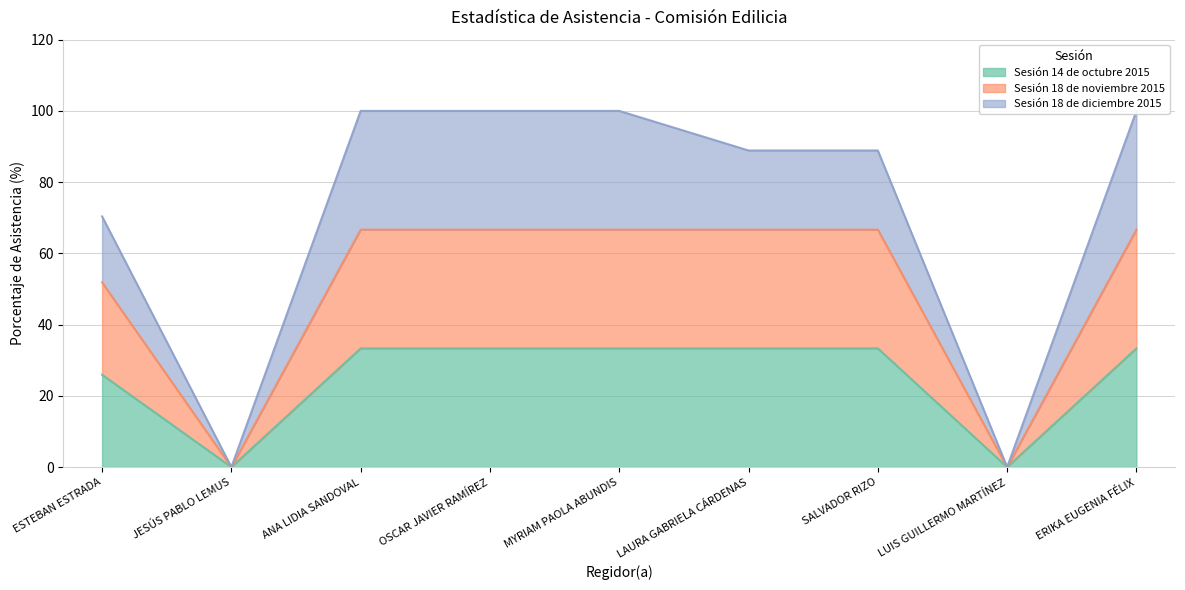

The Sesión 14 de octubre 2015 series shows 33.3 at MYRIAM PAOLA ABUNDIS. True or false?

True